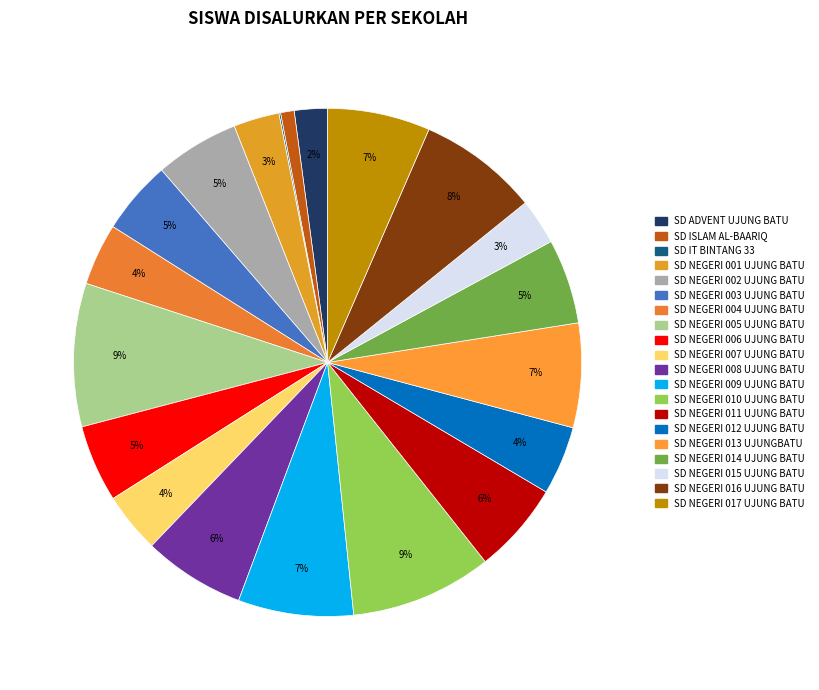

How many slices are in this pie chart?

20